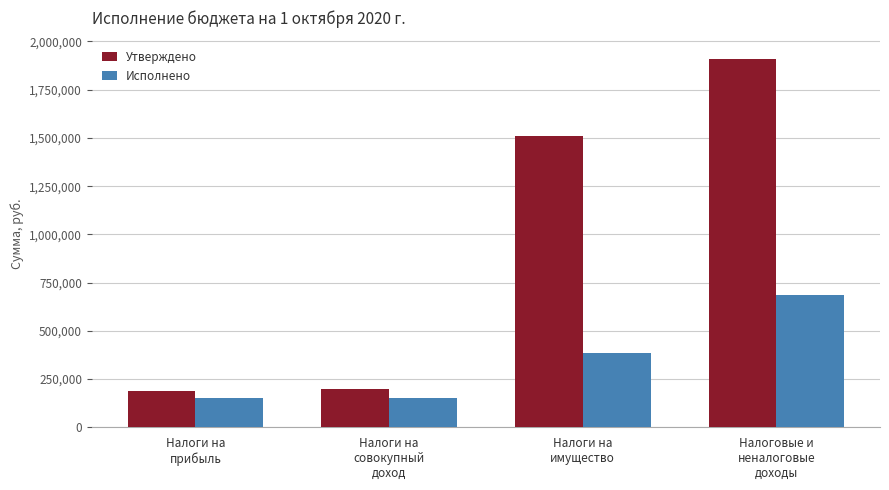

True or false: Исполнено has a value of 187718.9 at Налоги на
имущество.

False